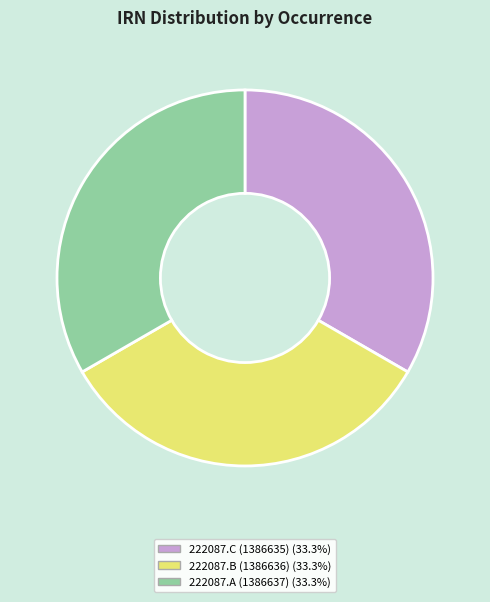

Does any single category account for the majority?

No